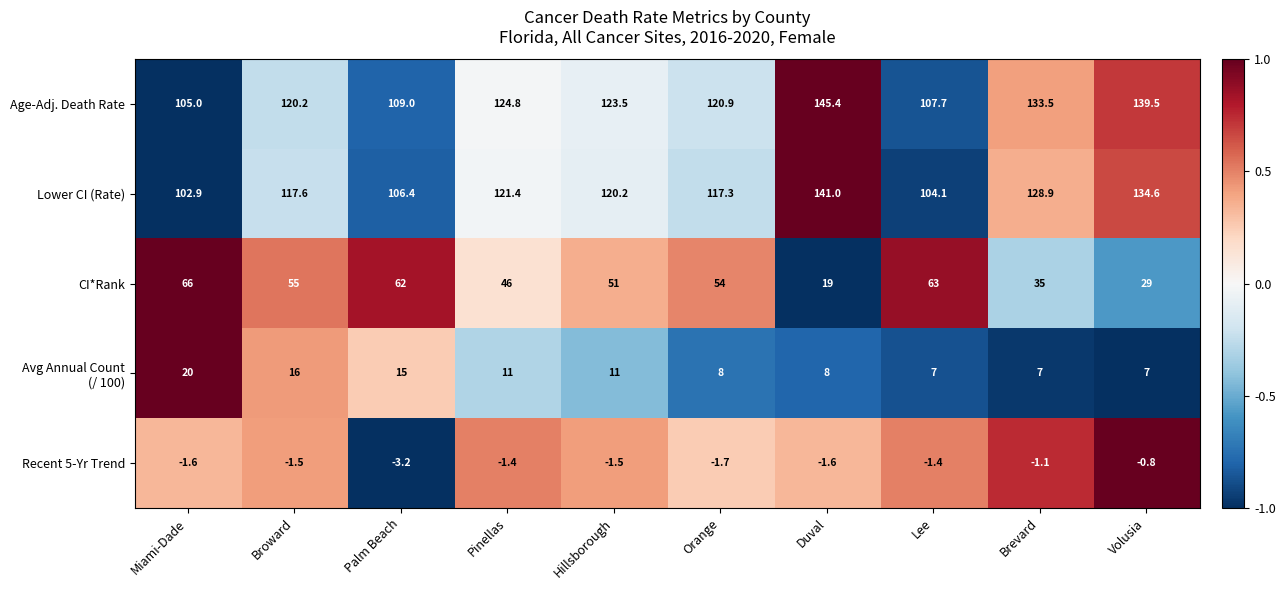

At which label does CI*Rank first exceed 54?

Miami-Dade